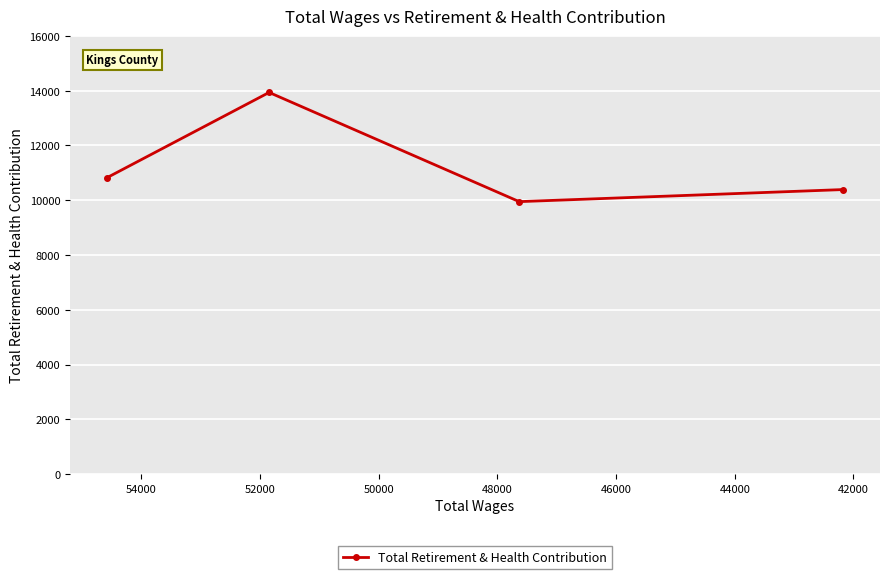

What is the smallest value displayed?

9948